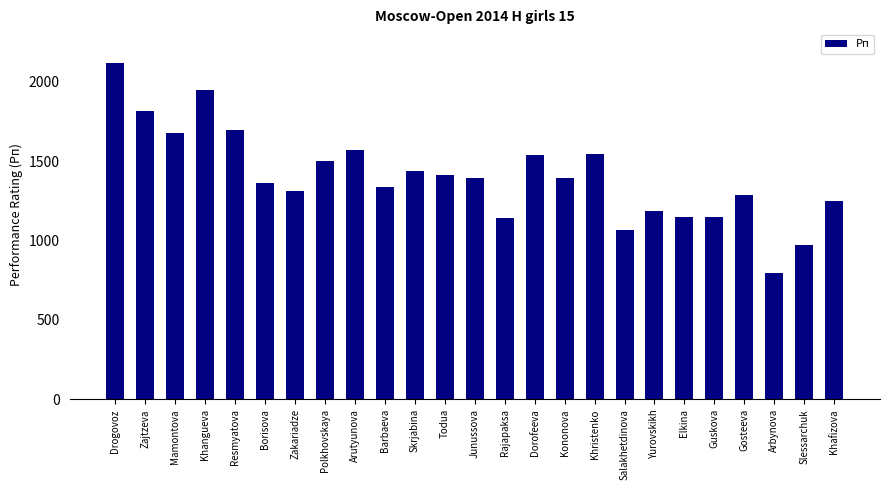

What is the change in value from Kononova to Khristenko?

+149